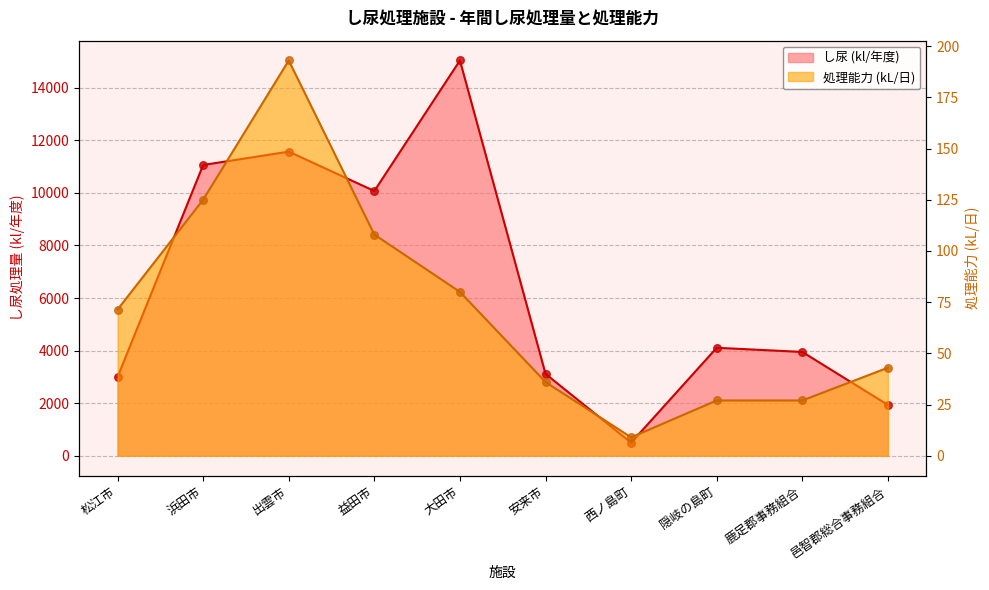

Which series reaches the maximum Y coordinate?

し尿 (kl/年度)